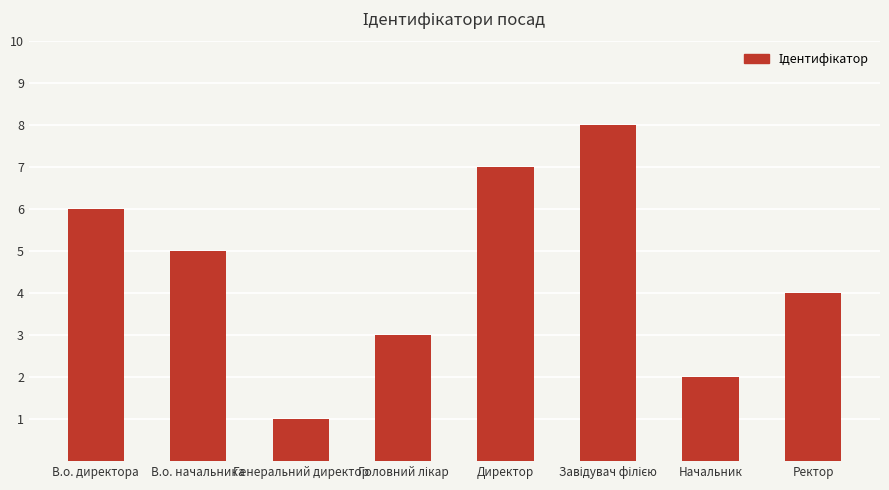

How many categories are shown in the chart?

8